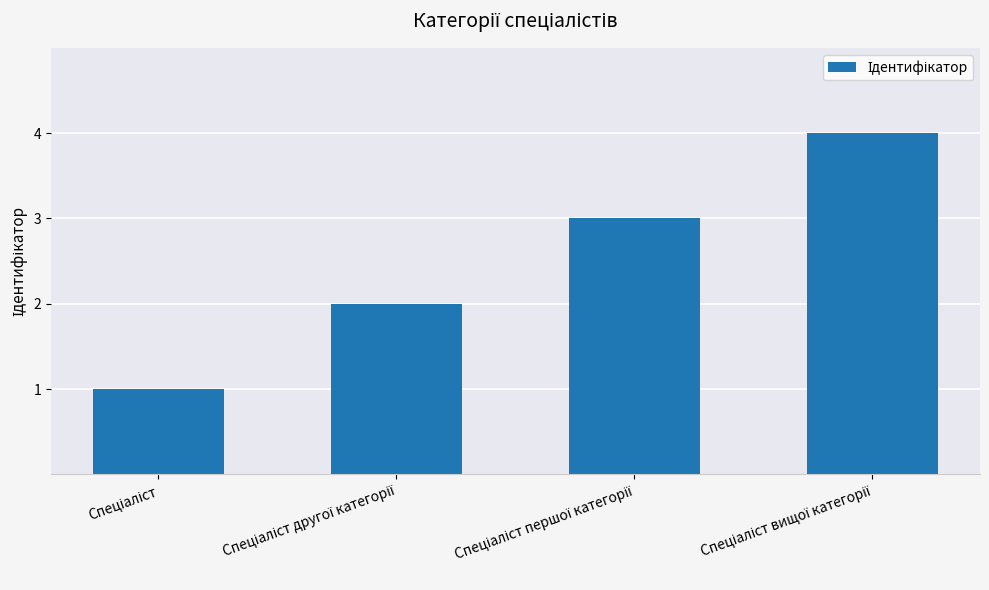

Count the number of categories in the chart.

4